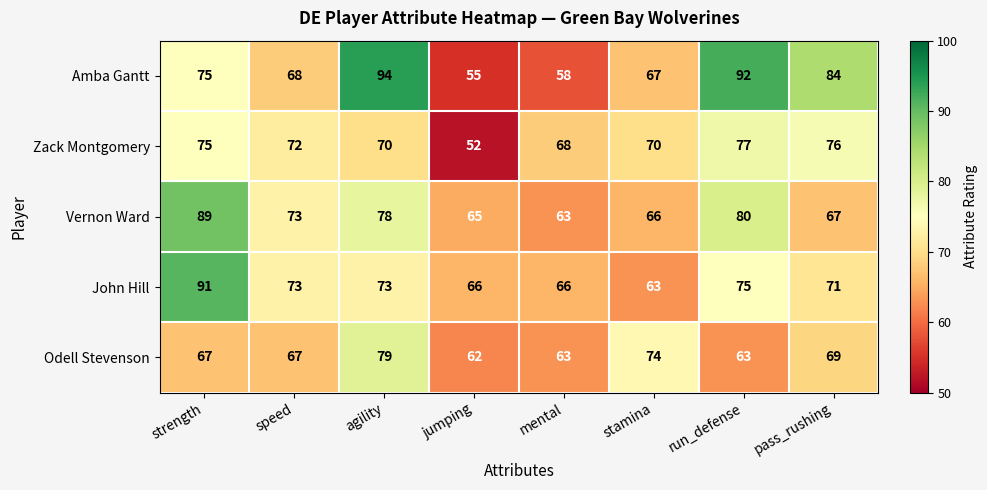

Which category has the highest value across all series?

agility